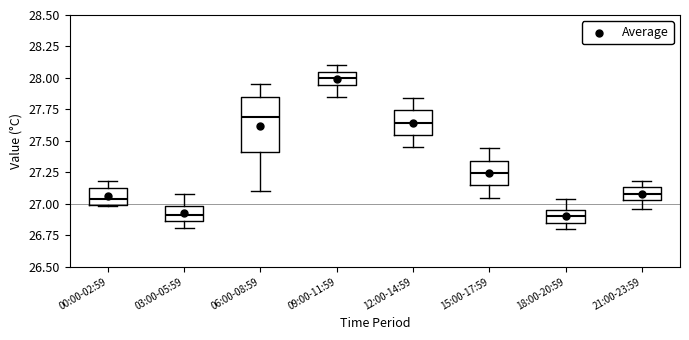

Which box is the tallest, from its lower edge to its upper edge?

06:00-08:59